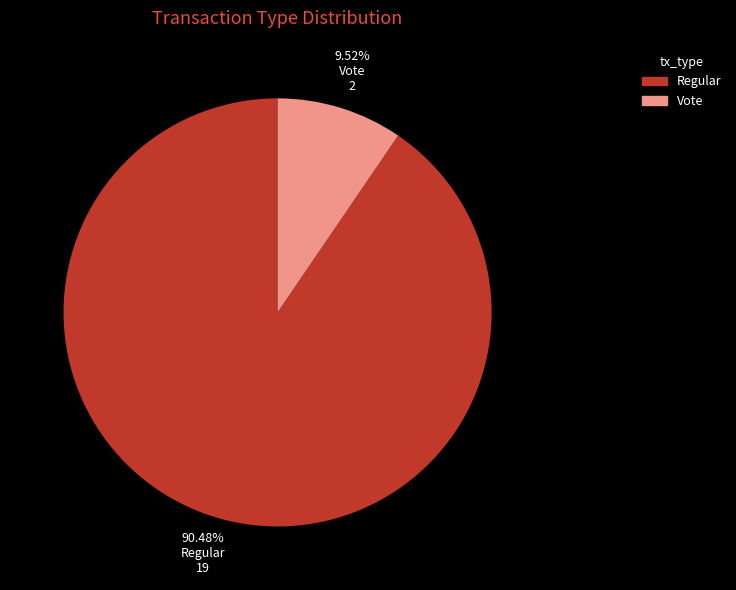

What is the ratio of the value at Vote to the value at Regular?

0.1